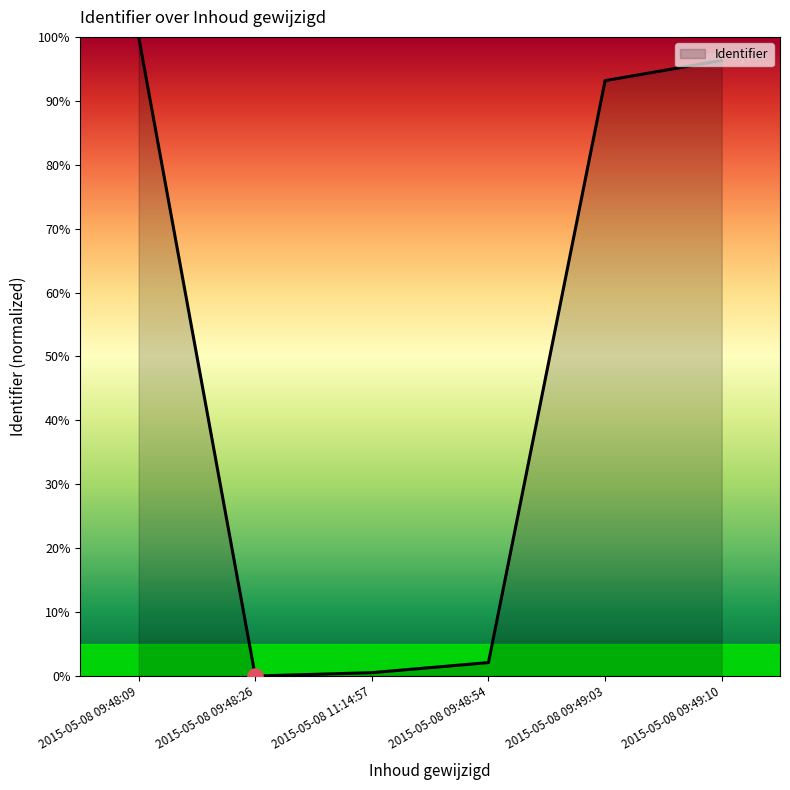

Approximately how many times larger is the value at 2015-05-08 09:48:09 compared to 2015-05-08 09:49:10?

1.0